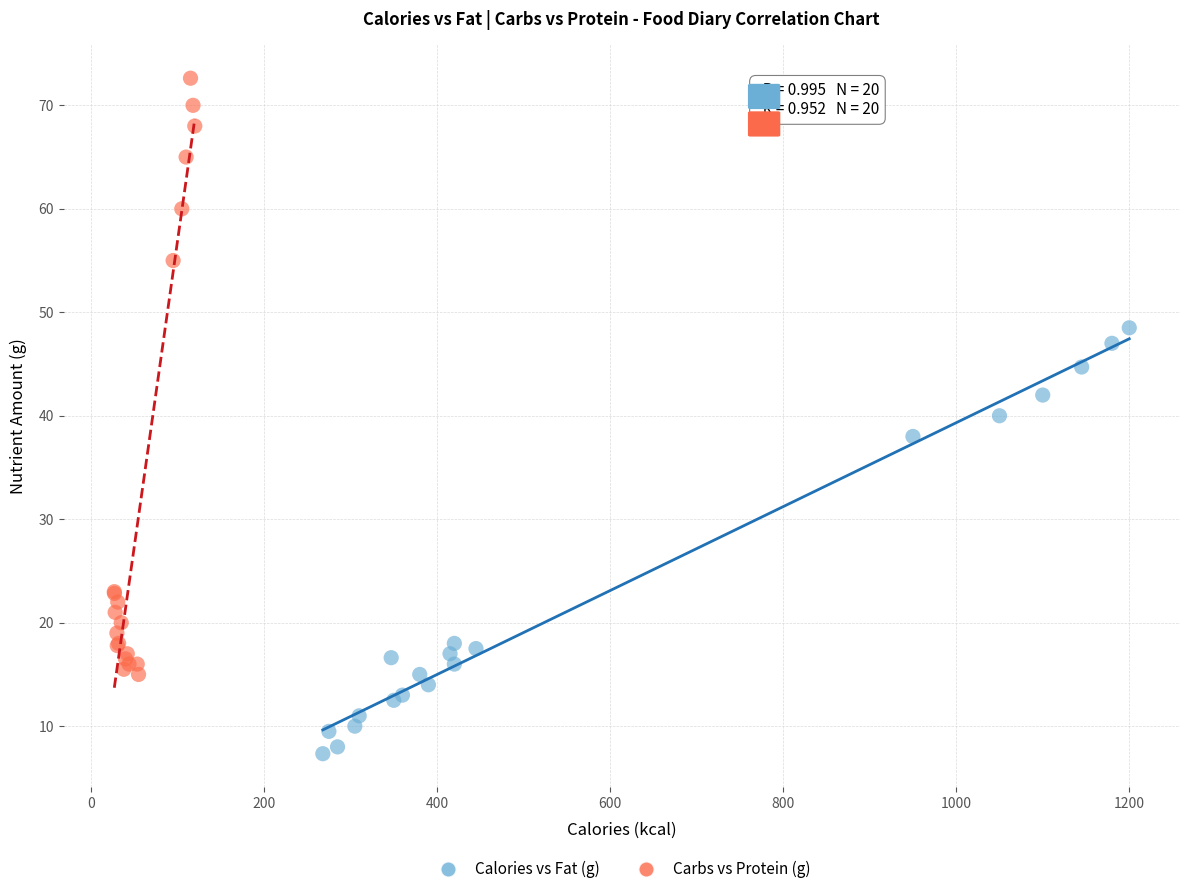

Which series has the widest spread of Y values?

Carbs vs Protein (g)